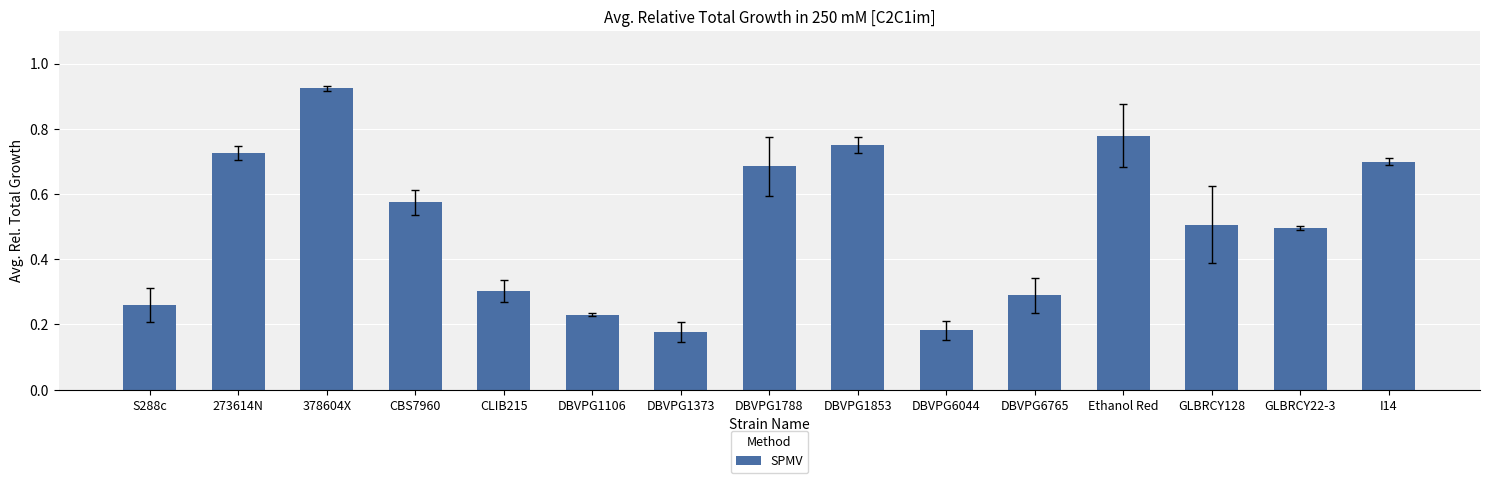

Which label corresponds to the largest value in the chart?

378604X